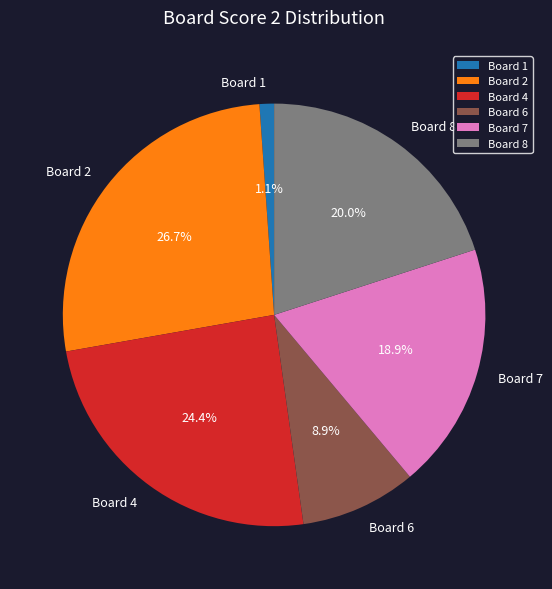

Is there any slice that represents more than half of the pie?

No